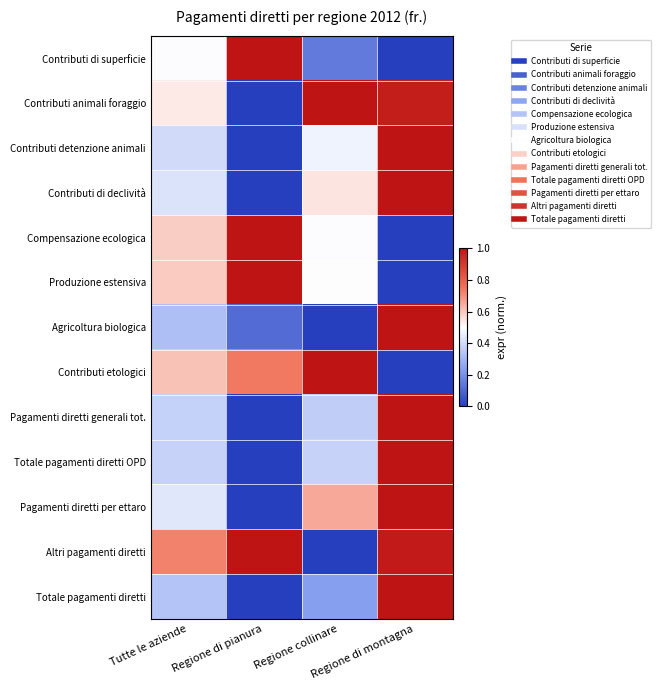

How many distinct data groups are displayed?

13